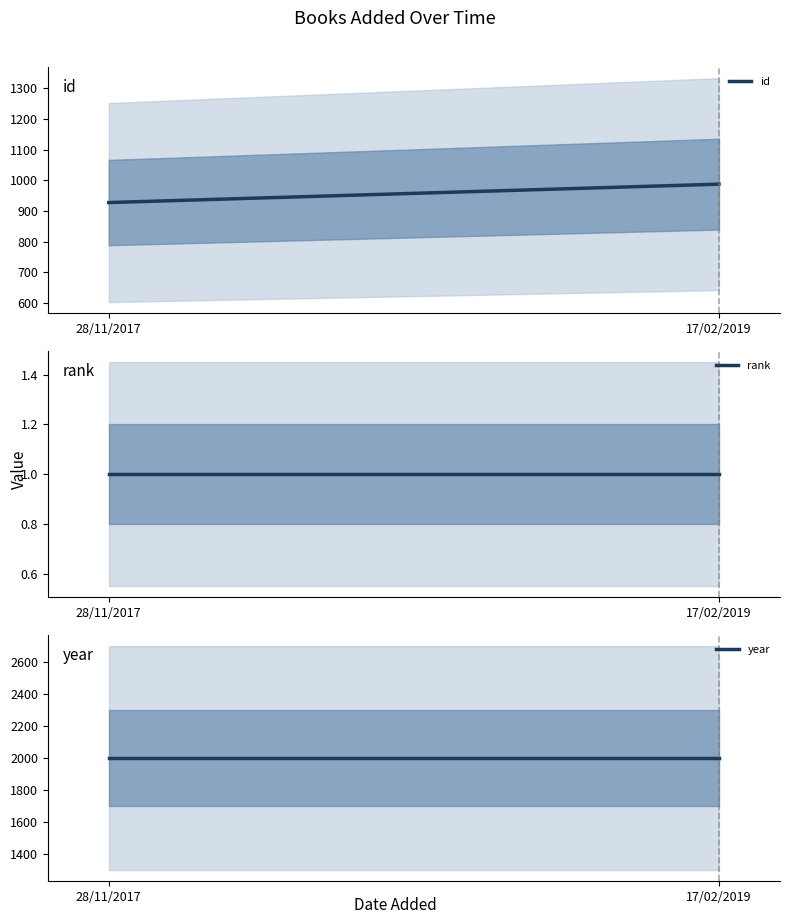

Rank the series by their maximum value, from lowest to highest.

rank, id, year